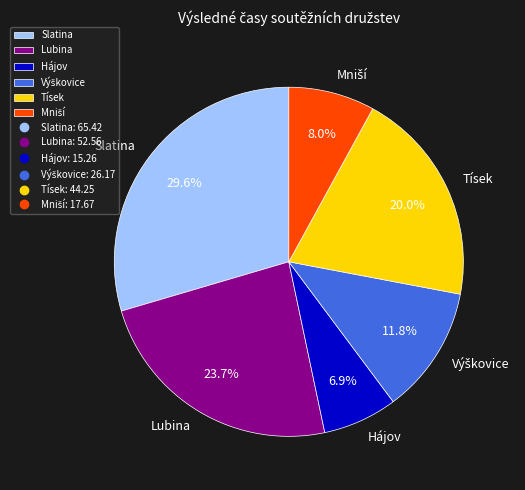

How many slices are in this pie chart?

6